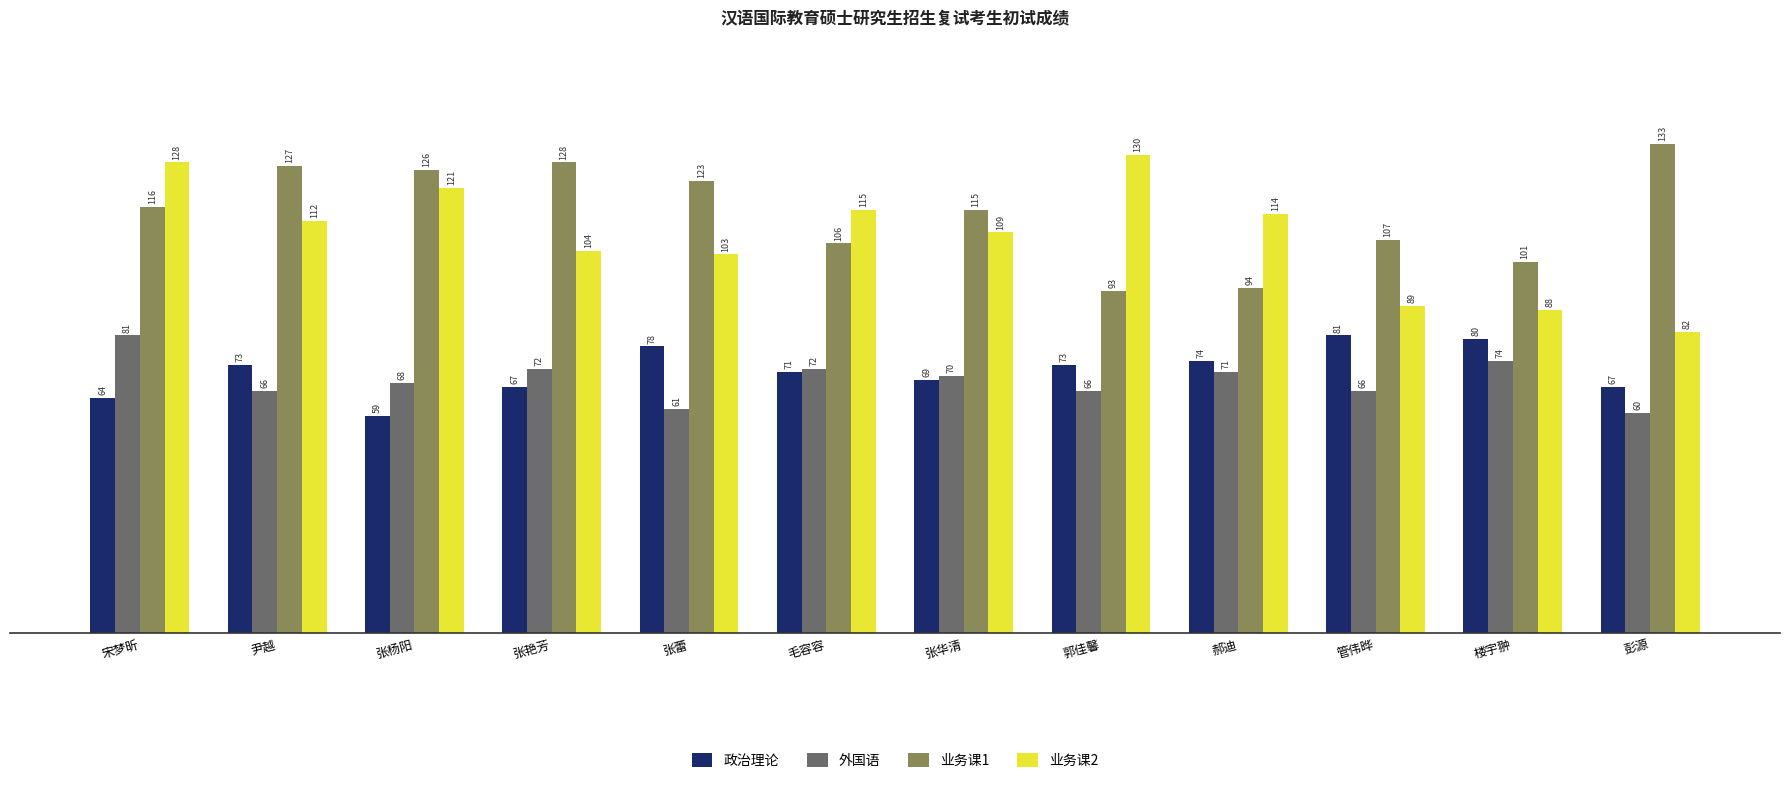

Count the number of categories in the chart.

12